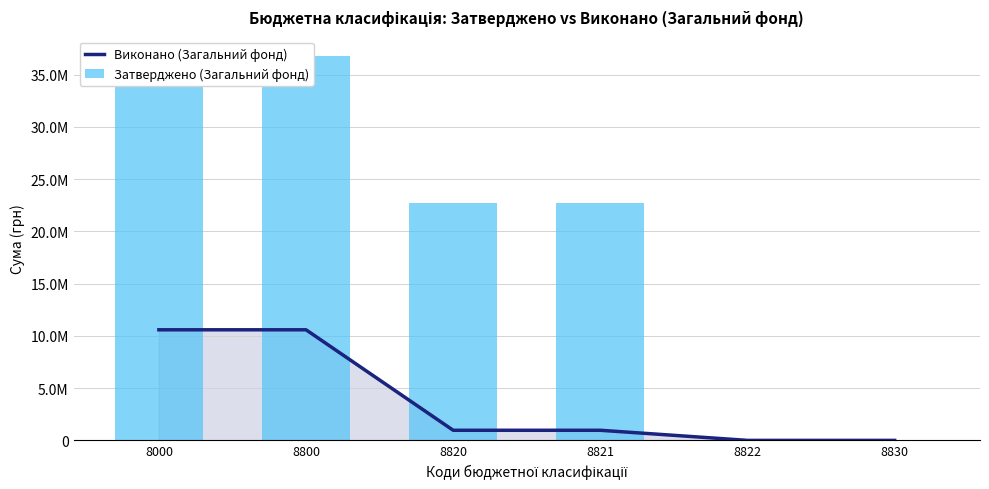

What are all the series names shown in the legend?

Виконано (Загальний фонд), Затверджено (Загальний фонд)